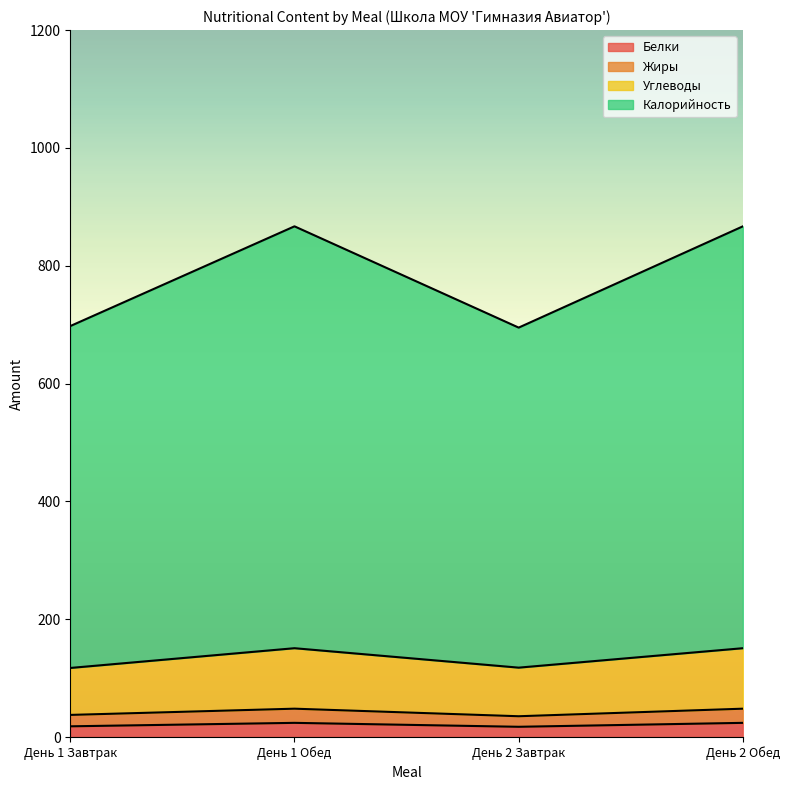

True or false: Калорийность has a value of 1237.5 at День 2 Обед.

False